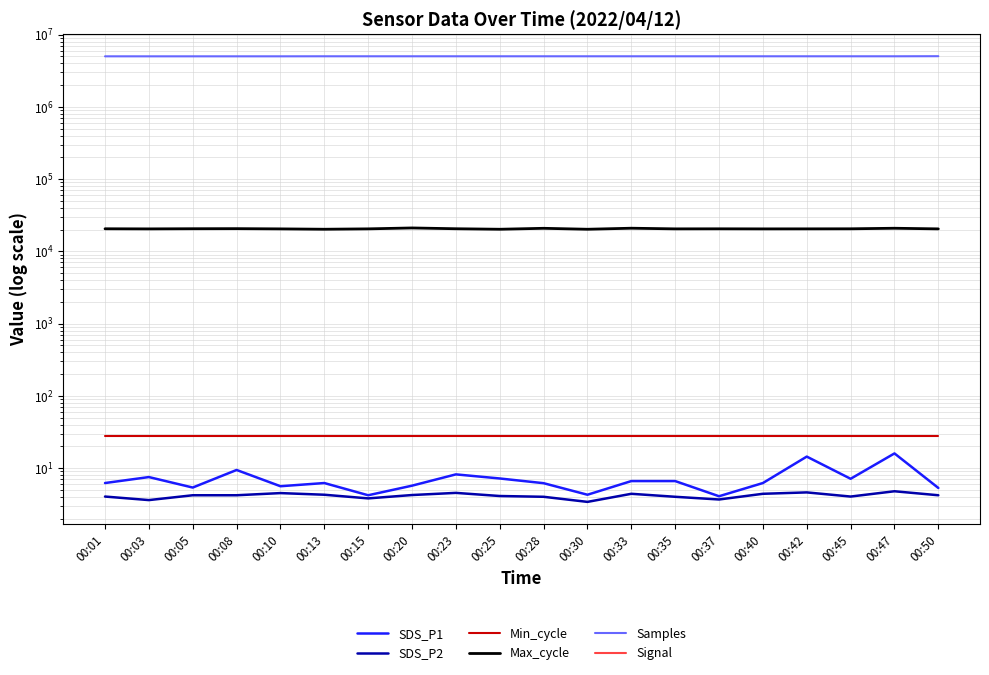

True or false: SDS_P2 and Max_cycle intersect in this chart.

False